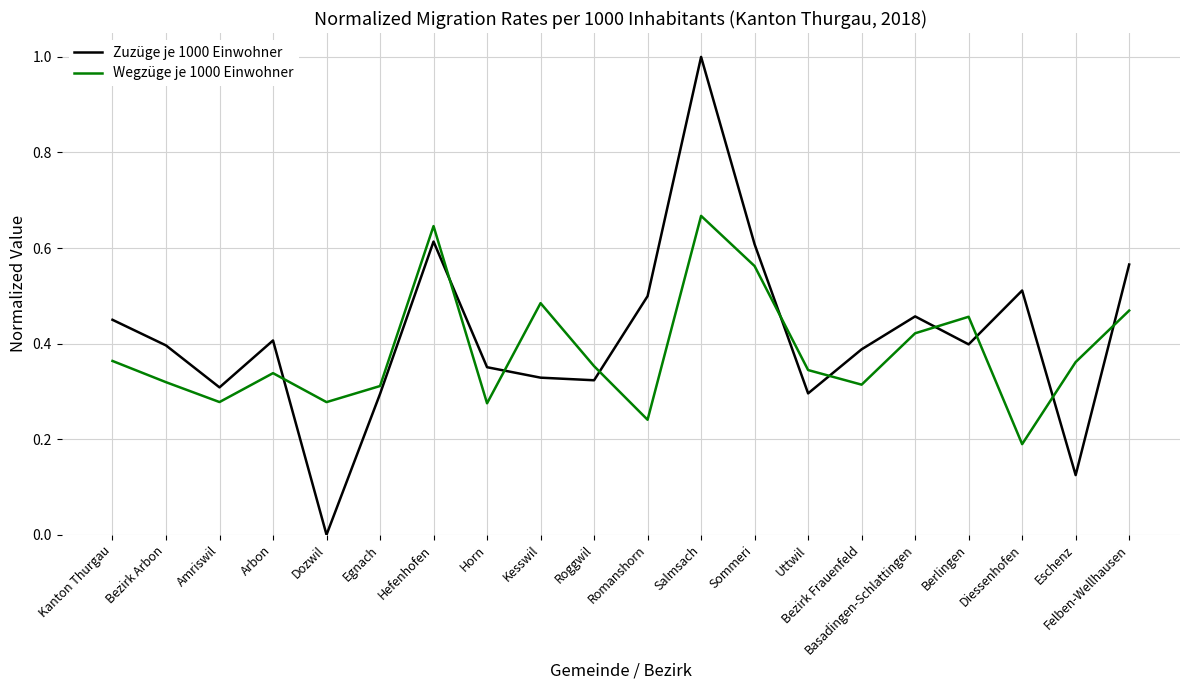

At which label does Wegzüge je 1000 Einwohner reach its minimum?

Diessenhofen